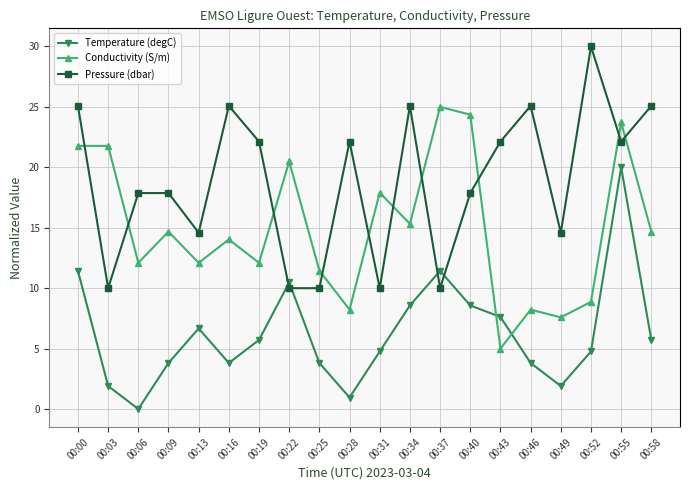

How many intersections are there between Temperature (degC) and Conductivity (S/m)?

2